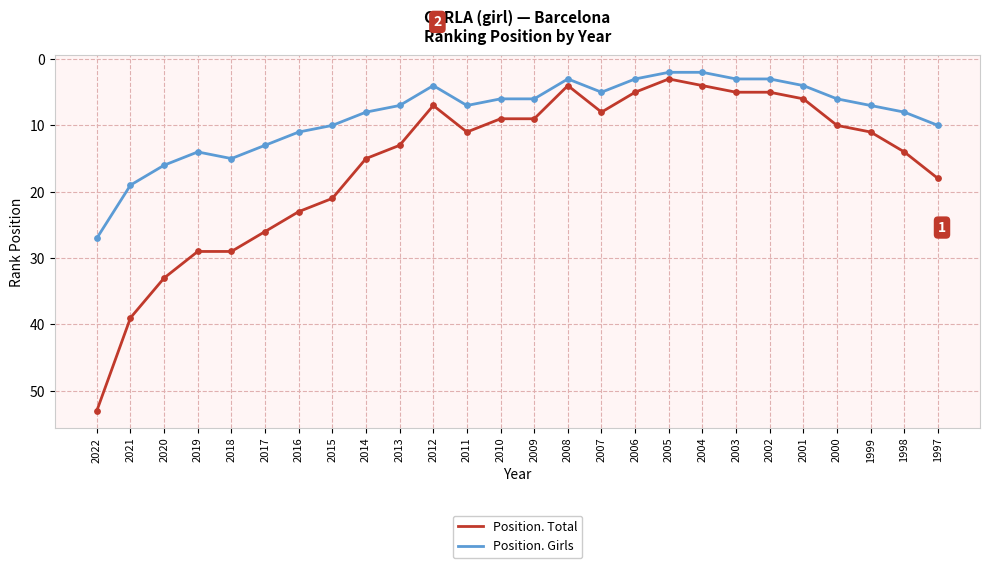

What is the difference between the highest and lowest values at 2014?

7